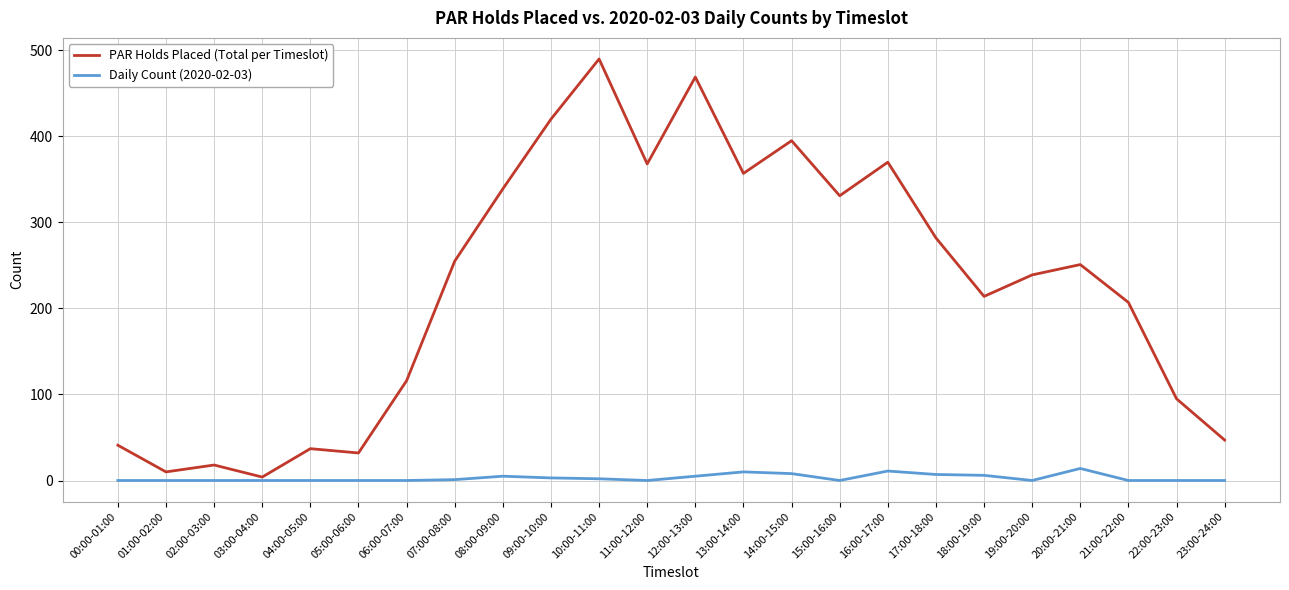

Which series changed the most between 00:00-01:00 and 05:00-06:00?

PAR Holds Placed (Total per Timeslot)